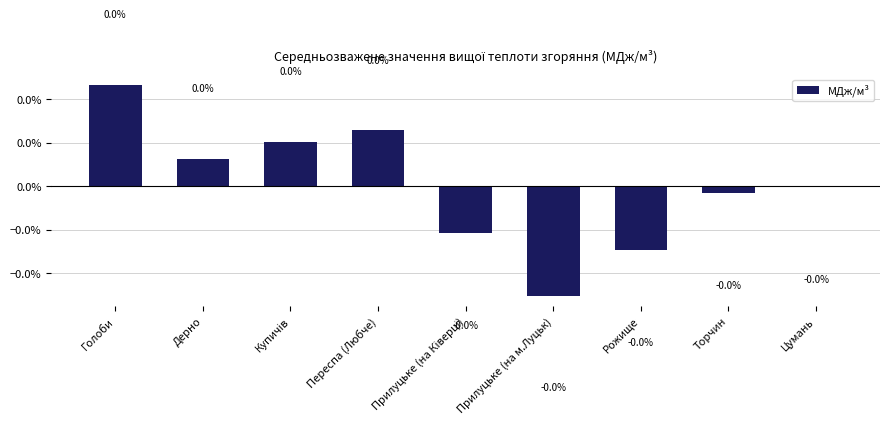

Which has a higher value, Купичів or Дерно?

Купичів